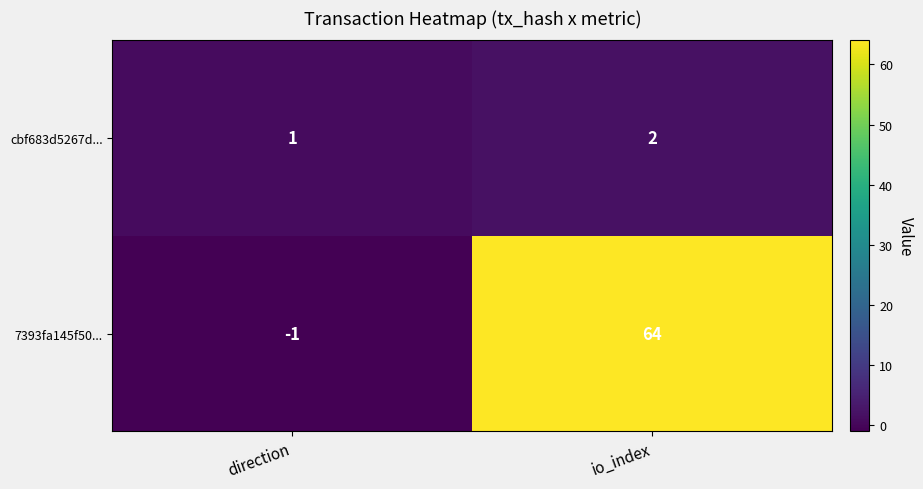

Between direction and io_index, which series saw the biggest shift?

7393fa145f50...